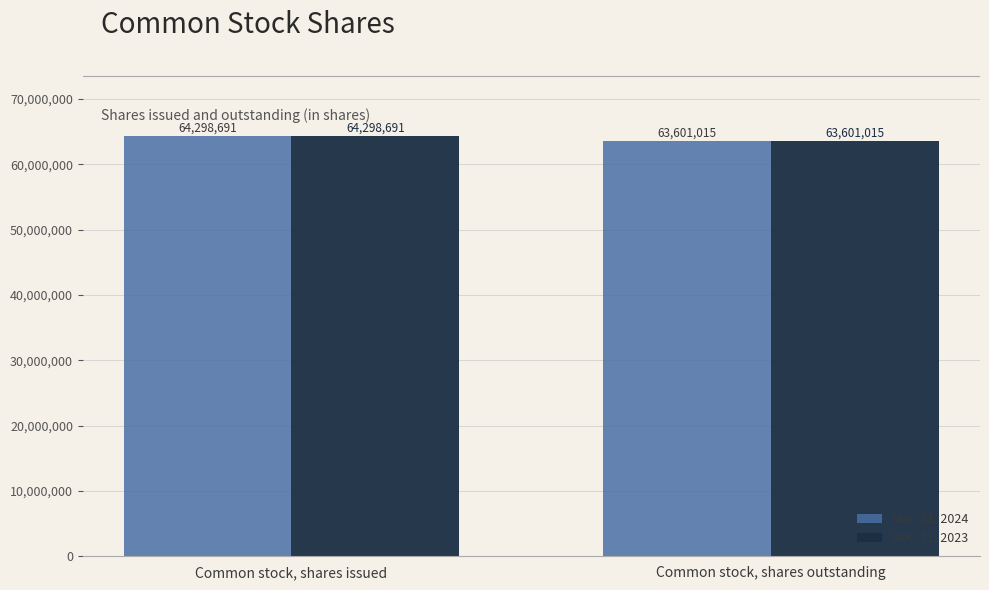

How many bars are there in total?

4